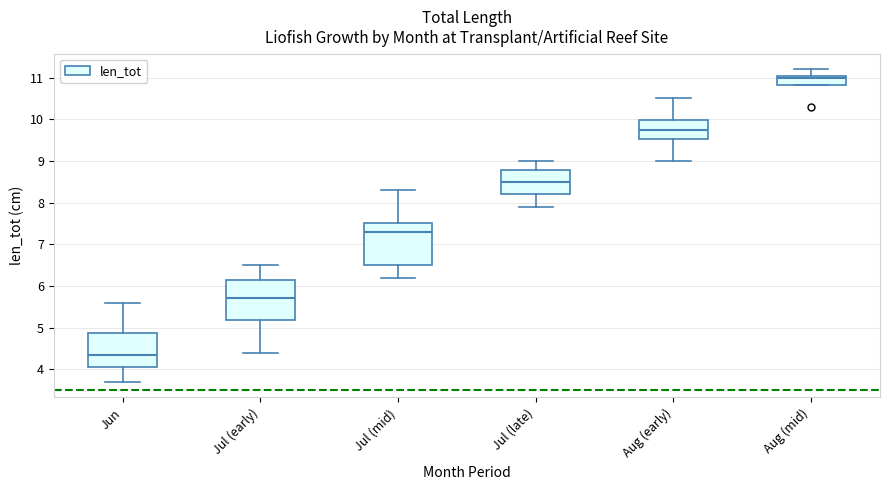

Reading left to right, transcribe this box plot: for each box, give where its median line is, the range the box spans, and where its two whiskers end, as read against the y-axis. The values are not printed on the chart, so give them approximately, as read against the axis.

Jun: median 4.4, box 4.1 to 4.9, whiskers 3.7 to 5.6
Jul (early): median 5.7, box 5.2 to 6.2, whiskers 4.4 to 6.5
Jul (mid): median 7.3, box 6.5 to 7.5, whiskers 6.2 to 8.3
Jul (late): median 8.5, box 8.2 to 8.8, whiskers 7.9 to 9.0
Aug (early): median 9.8, box 9.5 to 10.0, whiskers 9.0 to 10.5
Aug (mid): median 11.0, box 10.8 to 11.1, whiskers 10.8 to 11.2